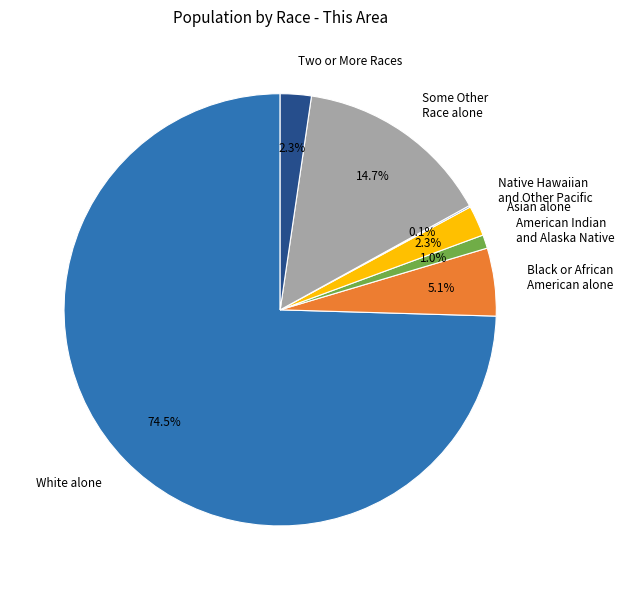

What is the largest slice in the pie chart?

White alone